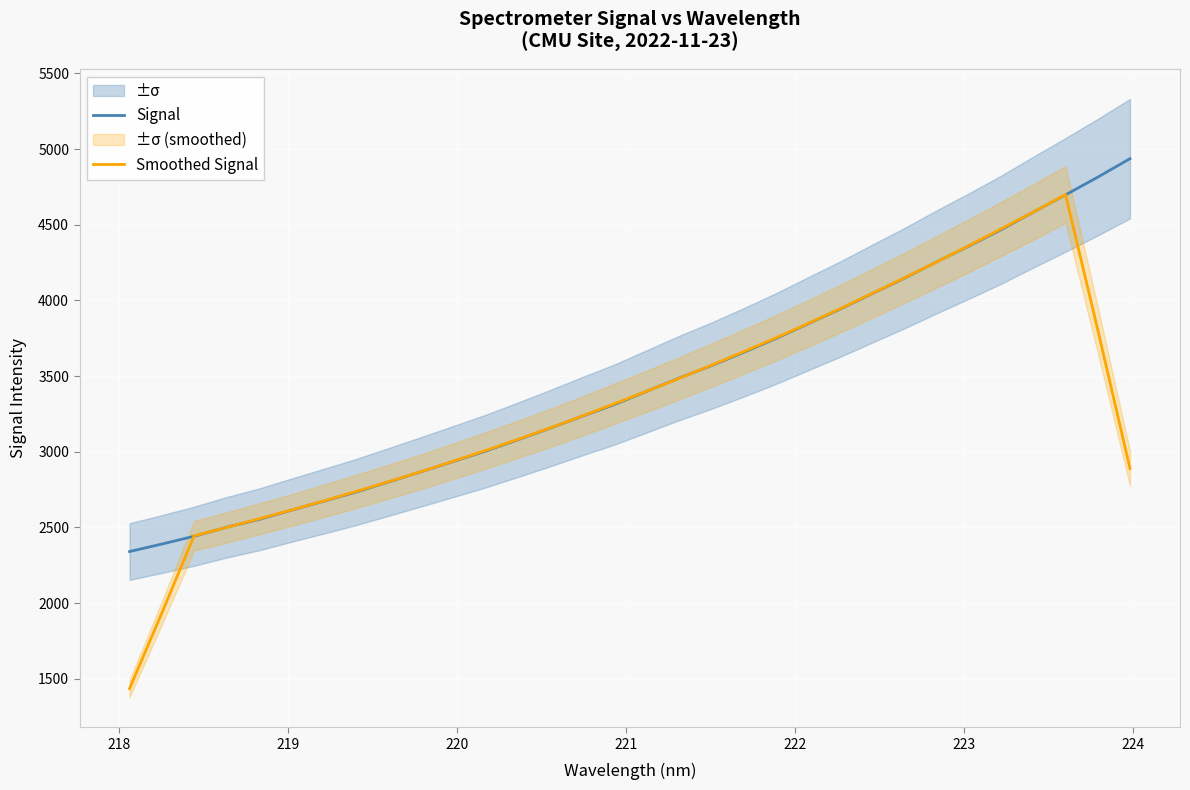

What is the sum of all Signal values?

110554.4